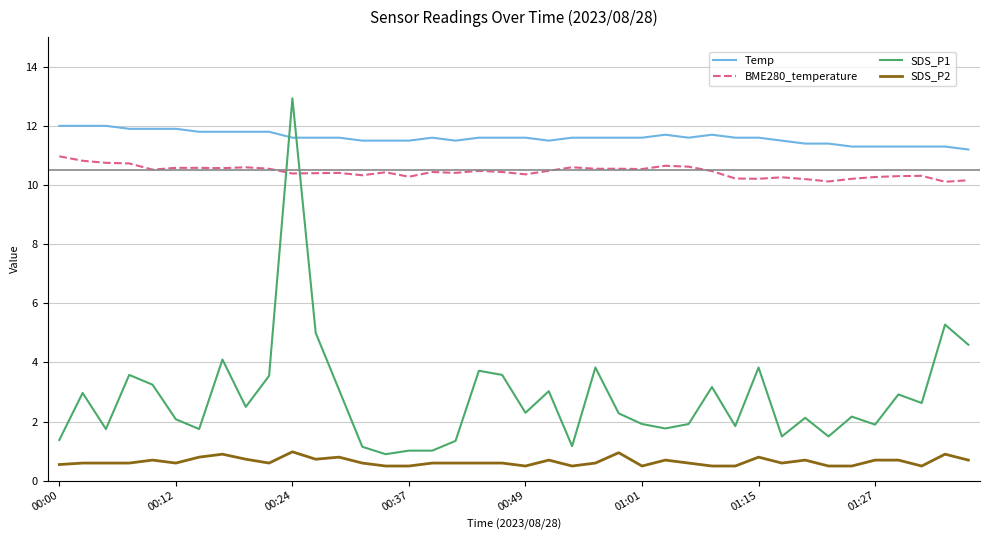

Which series has the largest total across all categories?

Temp